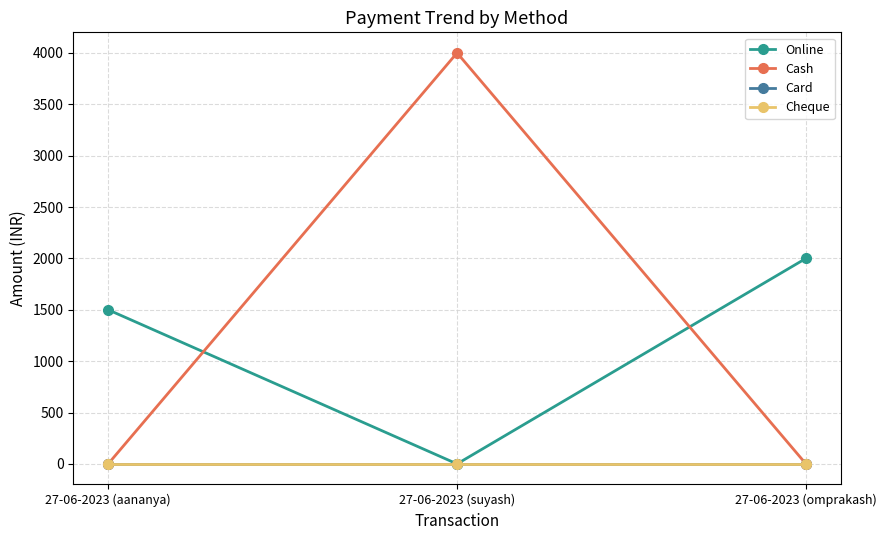

At how many categories does at least one series exceed 1158?

3